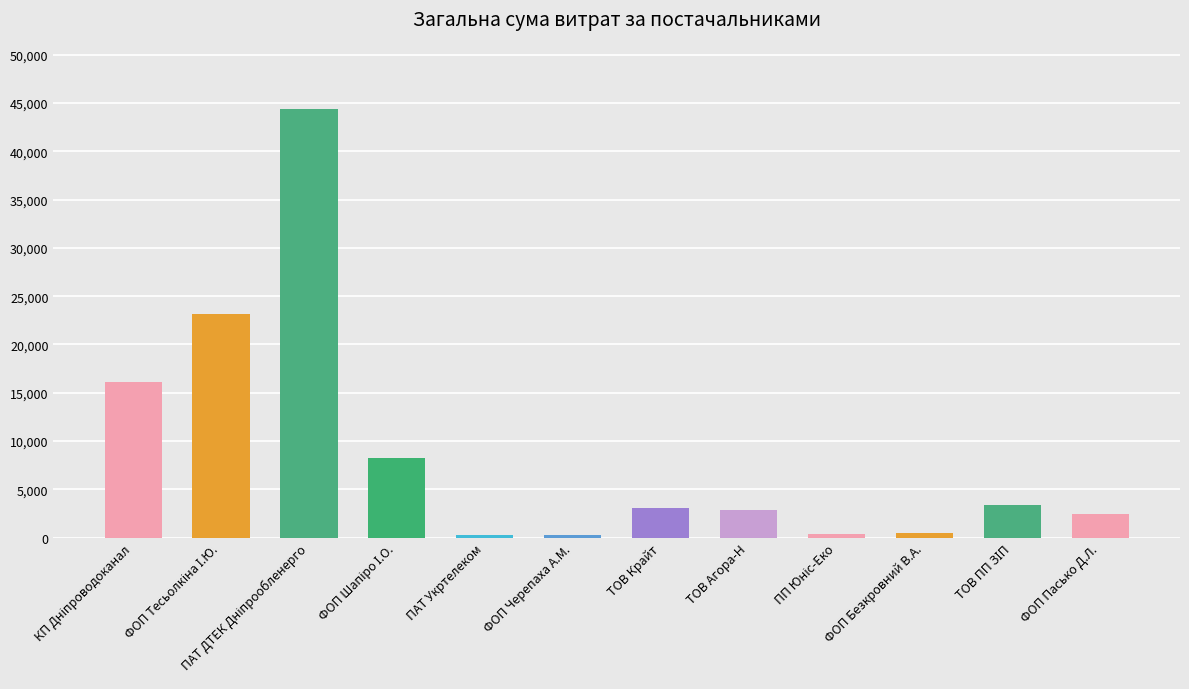

Does the chart contain stacked bars?

No